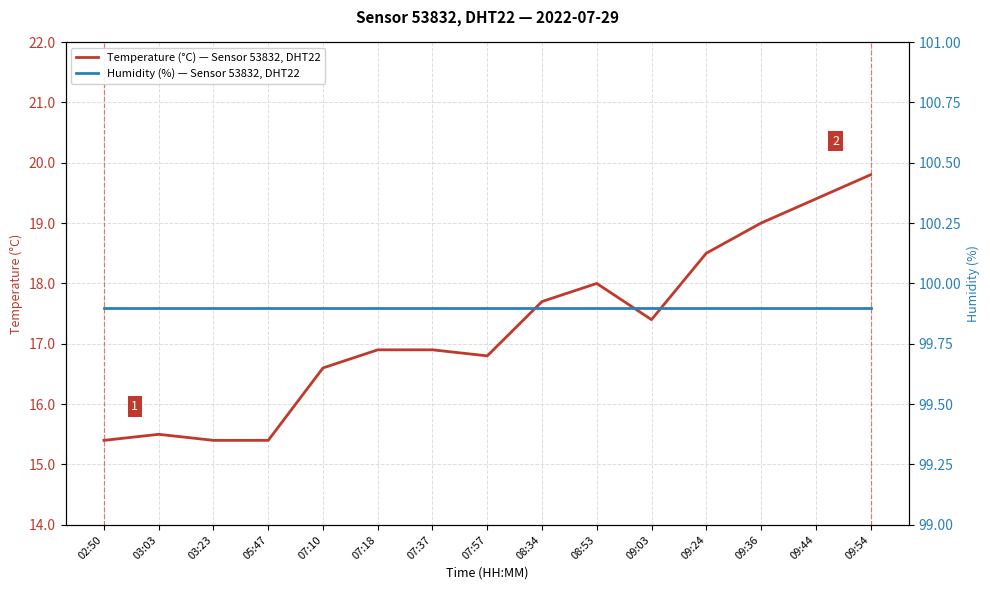

Reading left to right, what are all the values shown in this chart?

Temperature (°C) — Sensor 53832, DHT22: 02:50=15.4	03:03=15.5	03:23=15.4	05:47=15.4	07:10=16.6	07:18=16.9	07:37=16.9	07:57=16.8	08:34=17.7	08:53=18.0	09:03=17.4	09:24=18.5	09:36=19.0	09:44=19.4	09:54=19.8
Humidity (%) — Sensor 53832, DHT22: 02:50=99.9	03:03=99.9	03:23=99.9	05:47=99.9	07:10=99.9	07:18=99.9	07:37=99.9	07:57=99.9	08:34=99.9	08:53=99.9	09:03=99.9	09:24=99.9	09:36=99.9	09:44=99.9	09:54=99.9